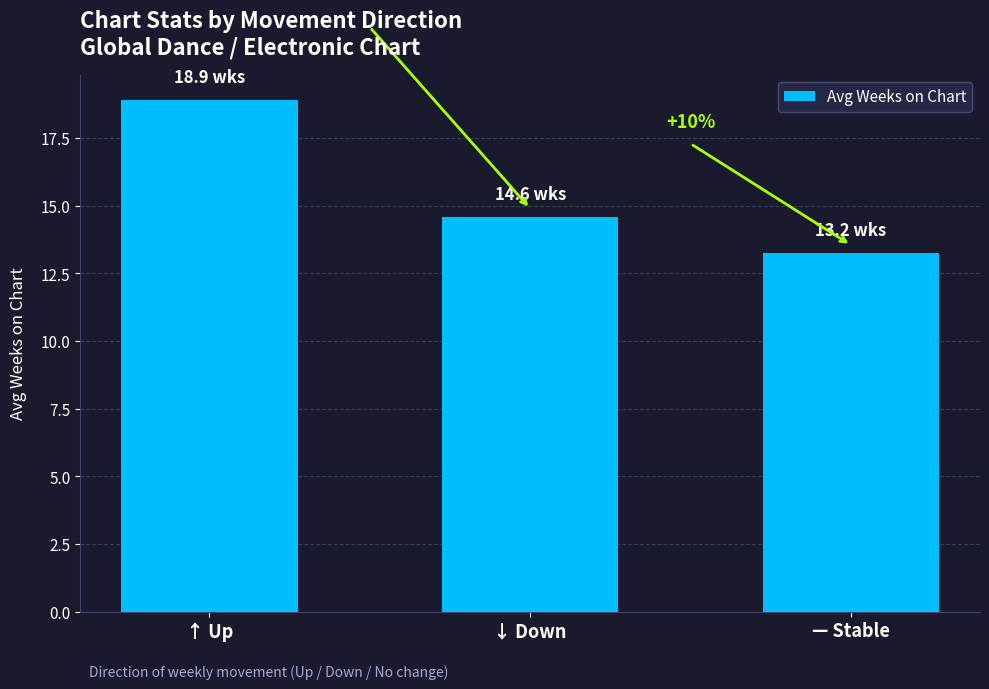

At which category does the chart reach its peak across all series?

↑ Up